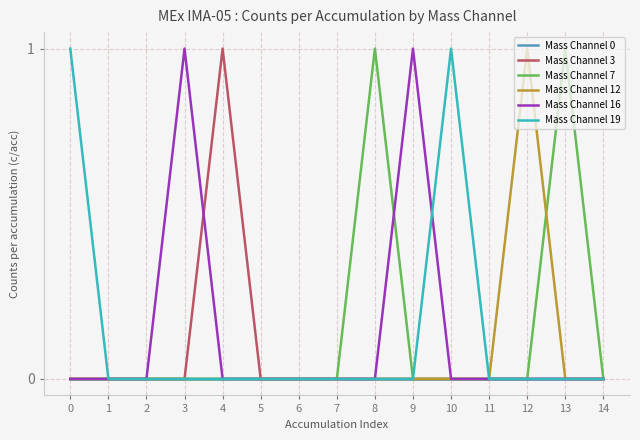

What is the maximum value shown in the chart?

1